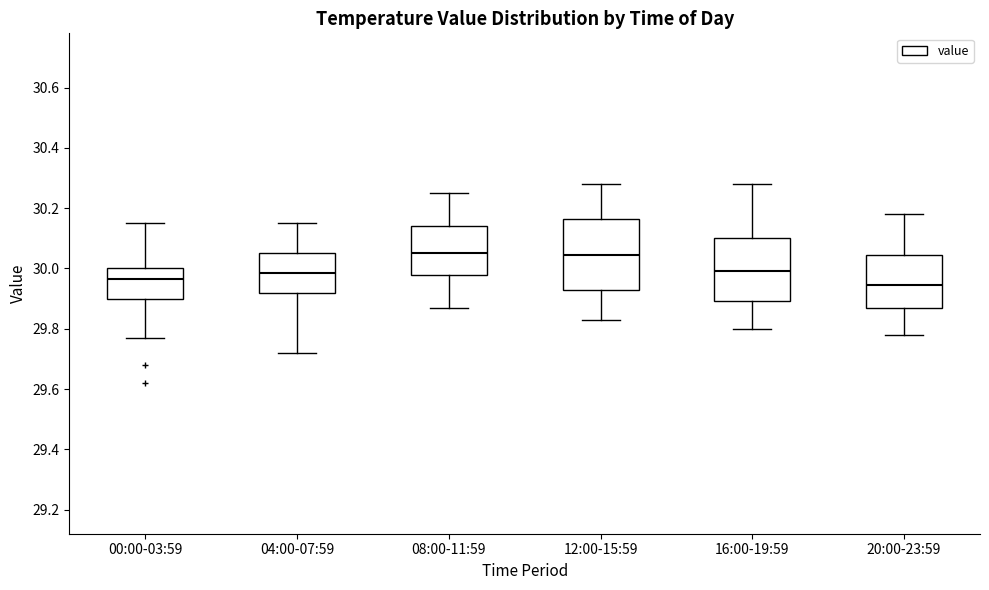

Where does the lower whisker of the box for 08:00-11:59 end on the y-axis? The values are not printed on the chart, so give them approximately, as read against the axis.

29.88